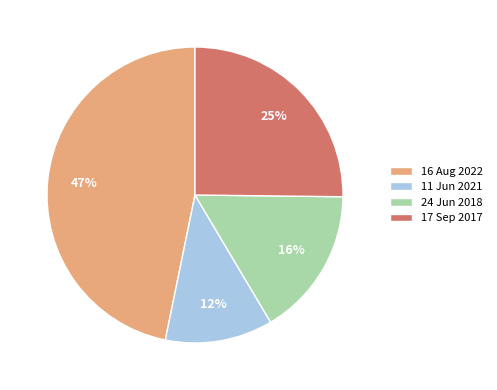

Do 24 Jun 2018 and 17 Sep 2017 together represent more than half of the pie?

No